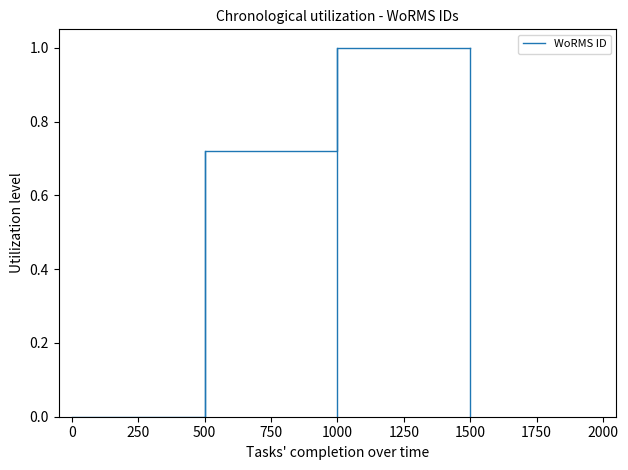

How many values are above zero?

3